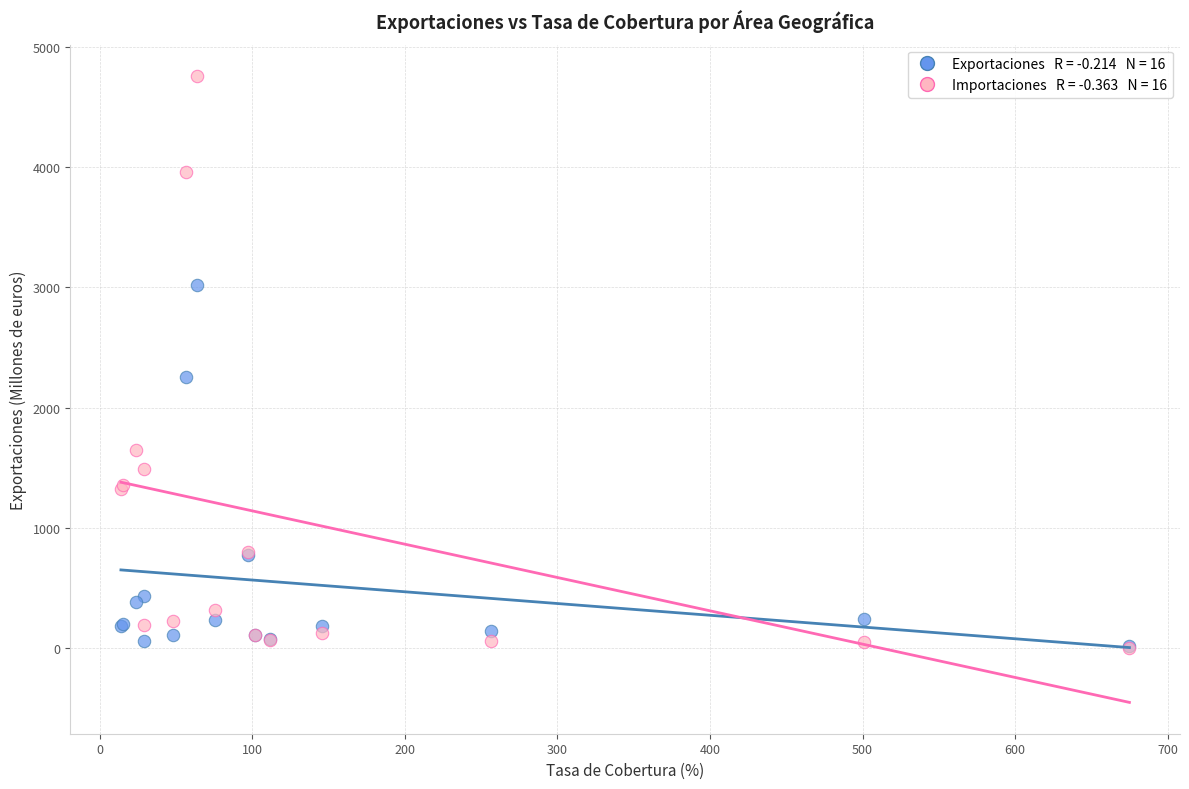

Across all series, what Y value is closest to 2380?

2251.5